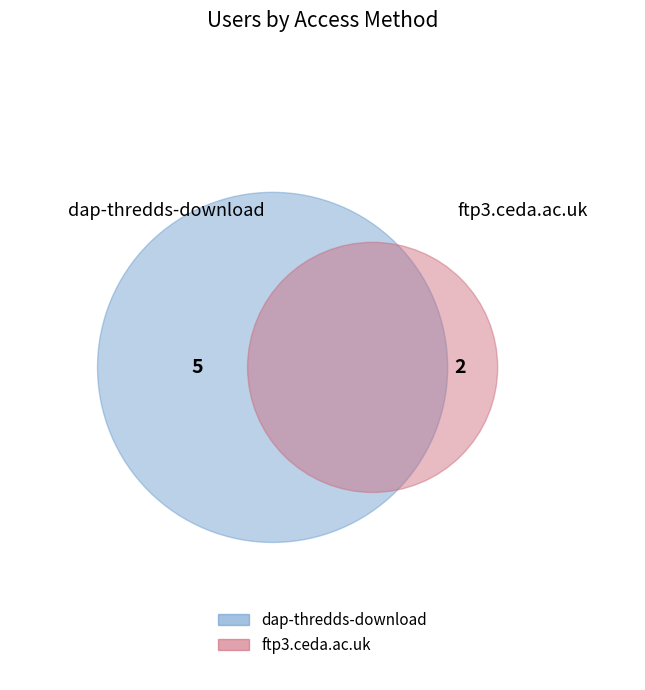

Which category accounts for the majority?

dap-thredds-download